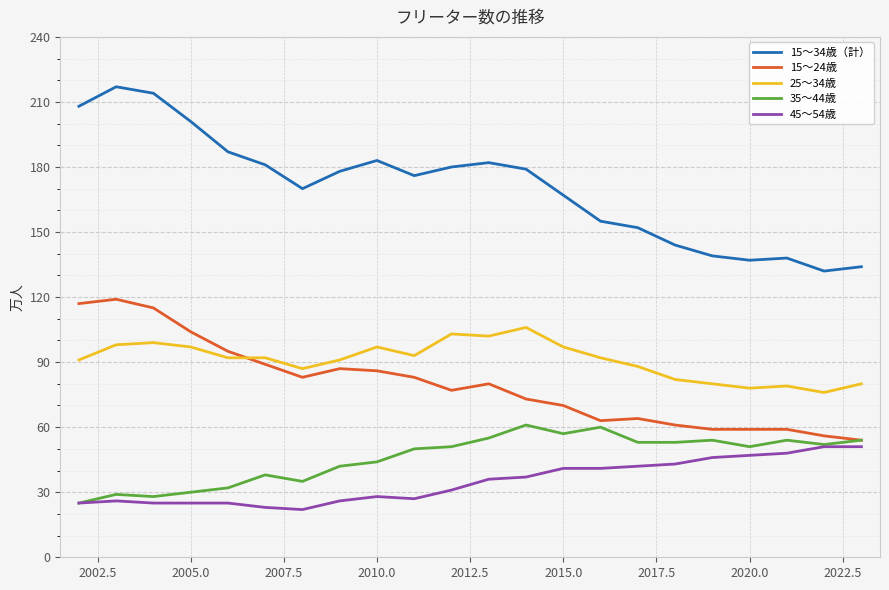

True or false: 15～34歳（計） and 35～44歳 cross at least once.

False